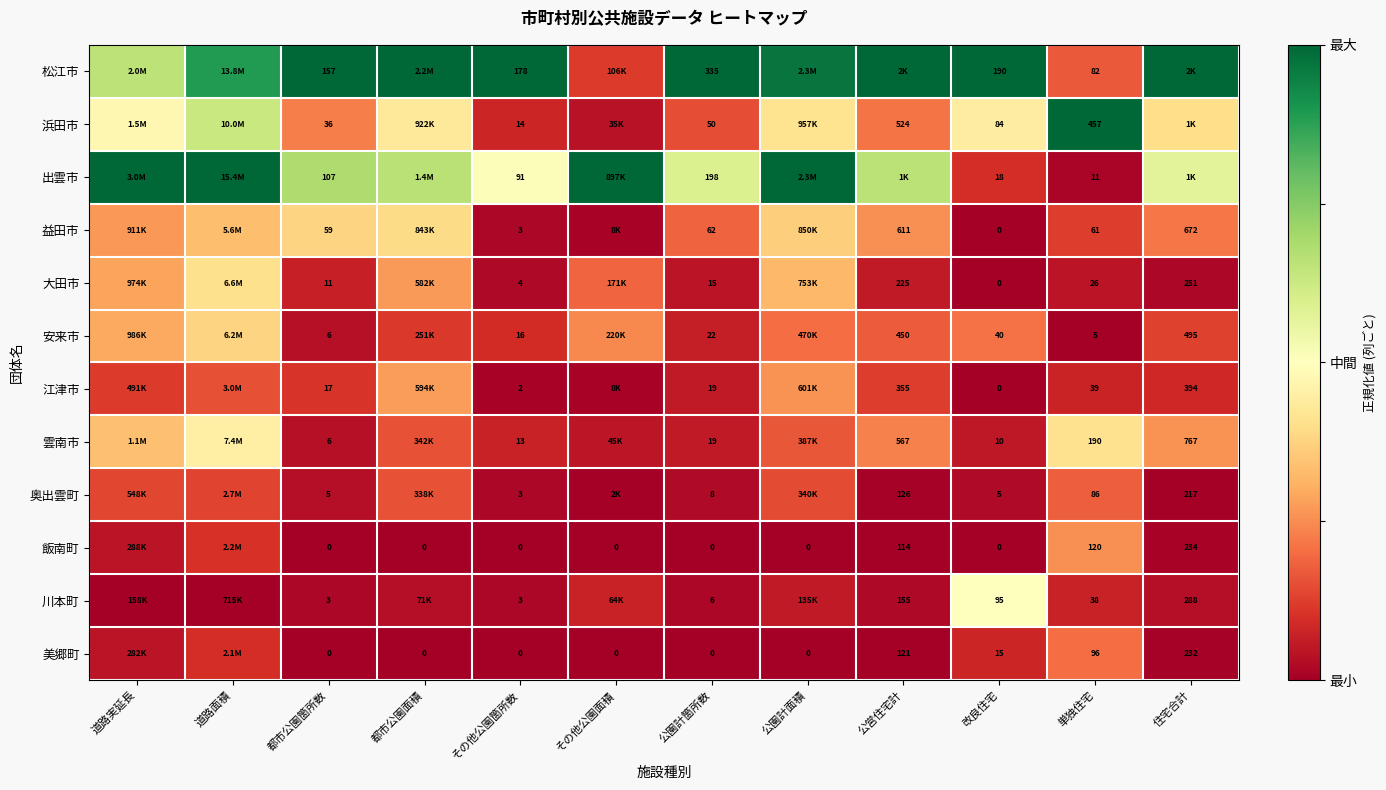

Is the value of 江津市 at 改良住宅 greater than the value of 安来市 at 住宅合計?

No